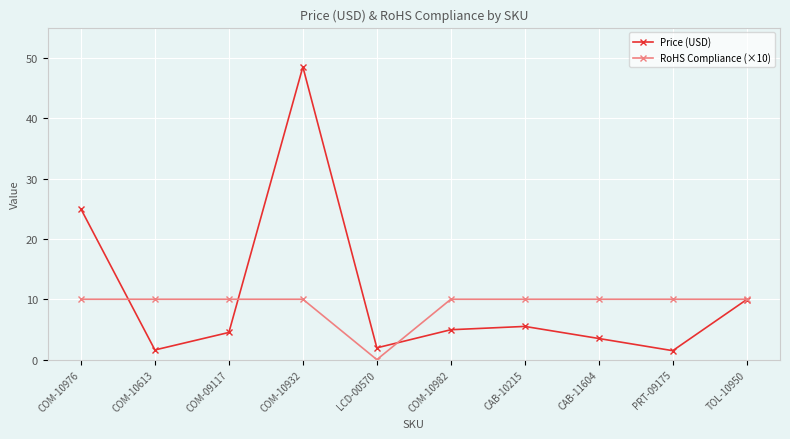

At which category is the sum across all series the highest?

COM-10932